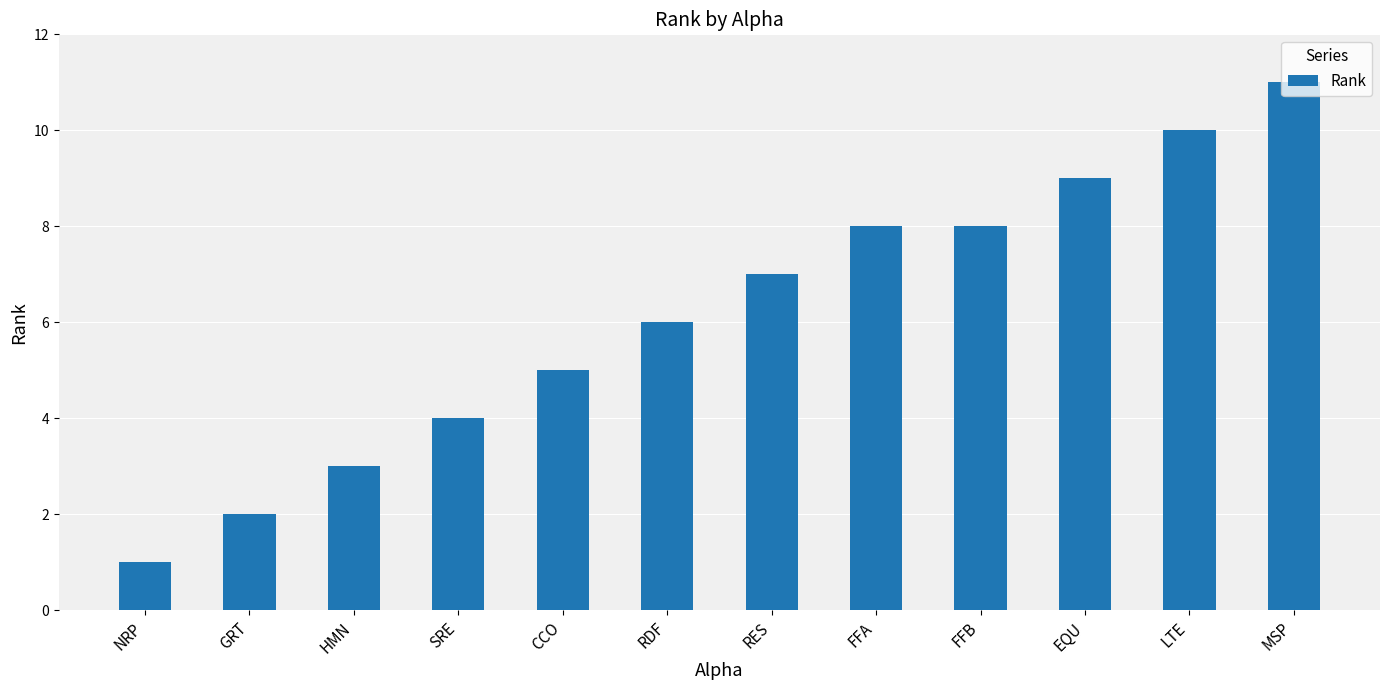

Which label corresponds to the smallest value in the chart?

NRP